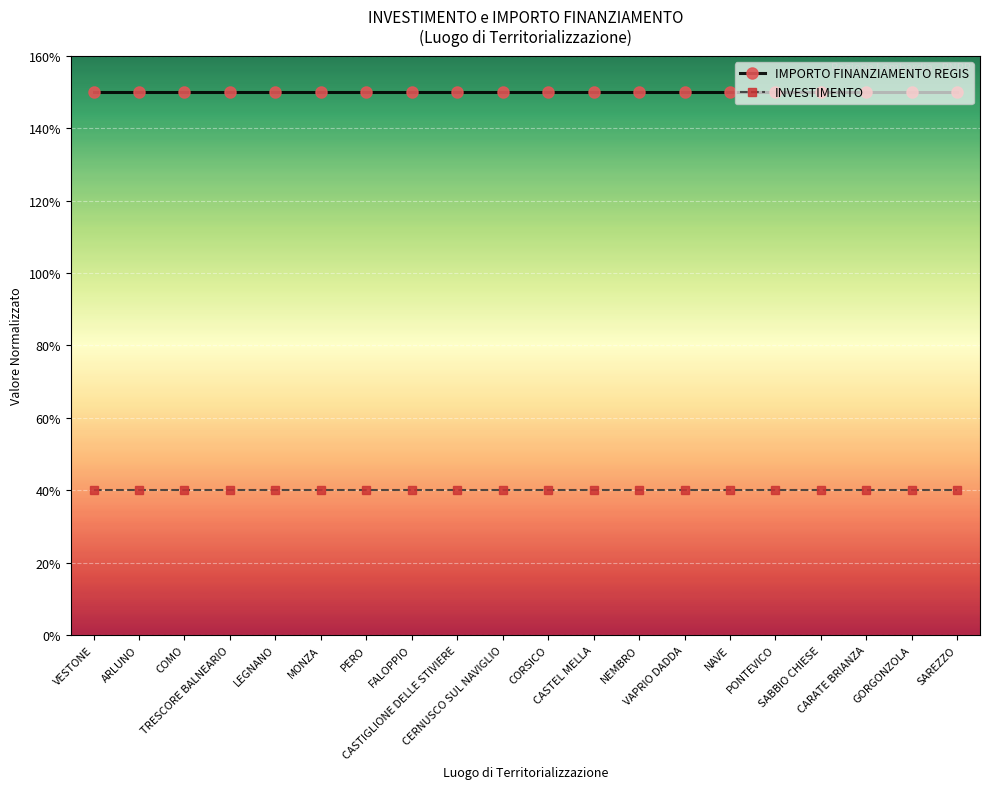

What is the spread (max minus min) of values at SAREZZO?

1.1